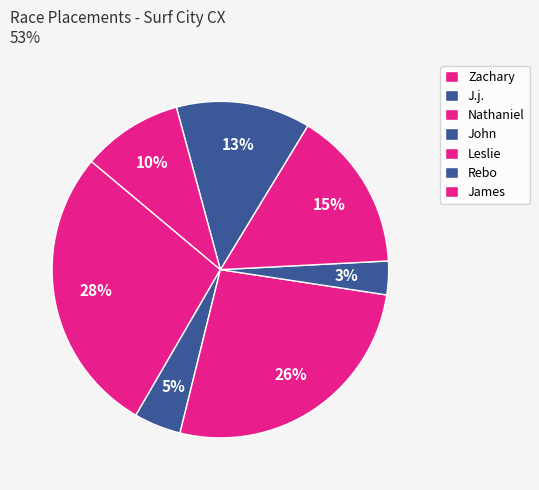

To the nearest percent, what percentage of the pie is James?

10%